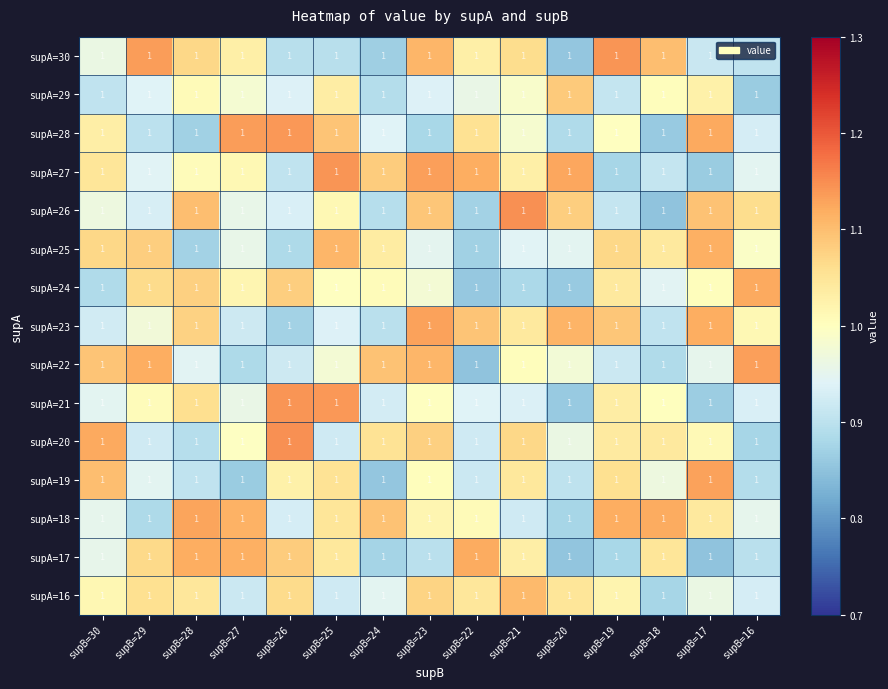

True or false: supA=25 has a value of 1.0 at supB=16.

True